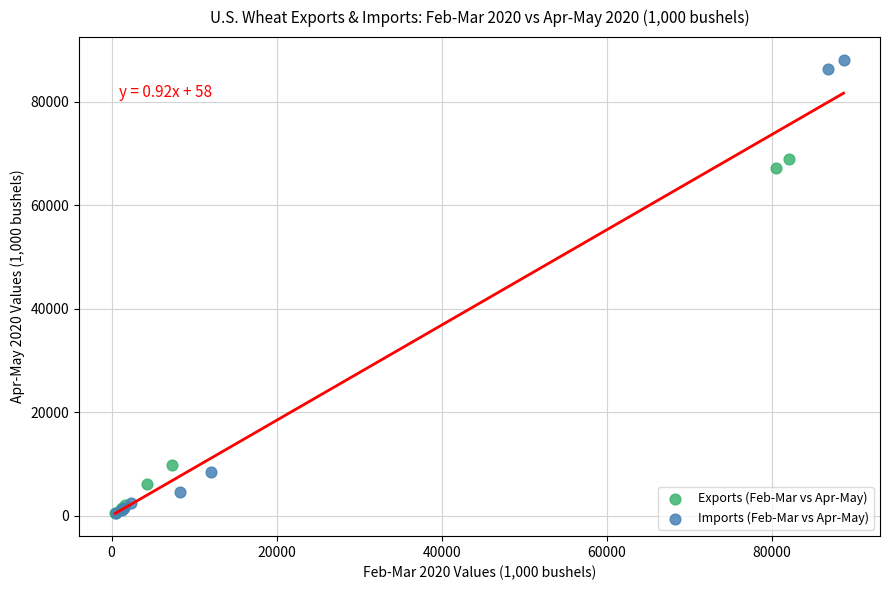

Which series has the largest Y range (max minus min)?

Imports (Feb-Mar vs Apr-May)